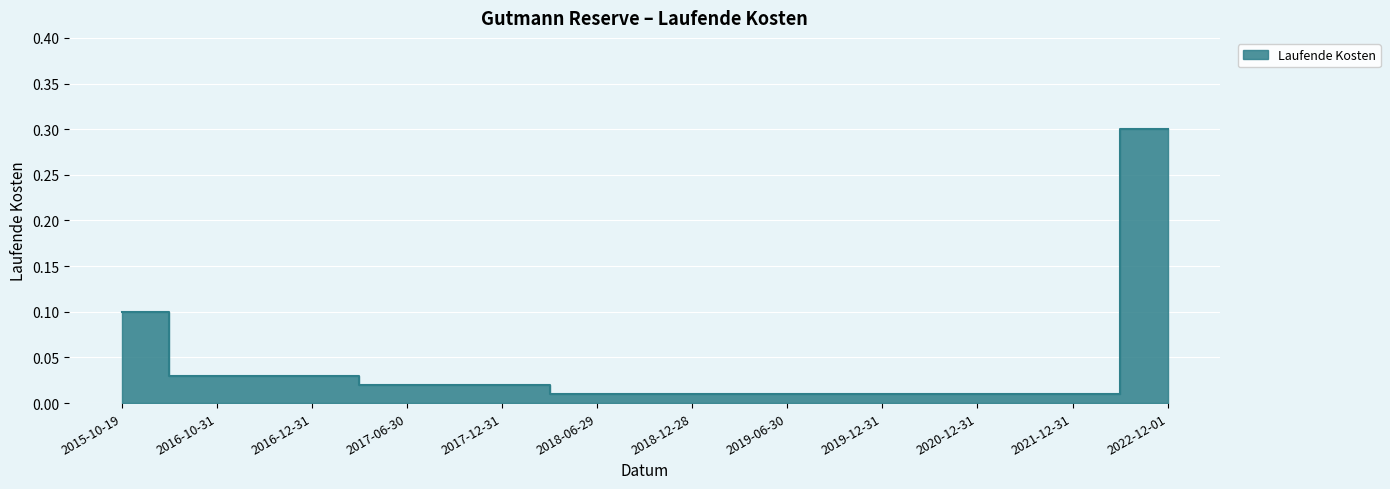

What is the greatest value displayed?

0.3